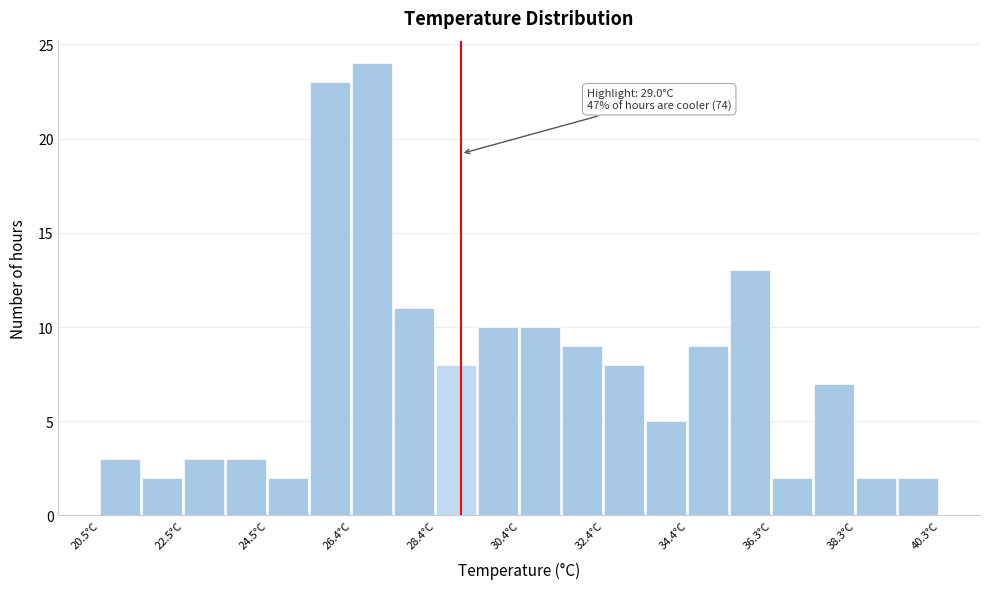

Over which range of the x-axis is the bar tallest?

26.4 to 27.4